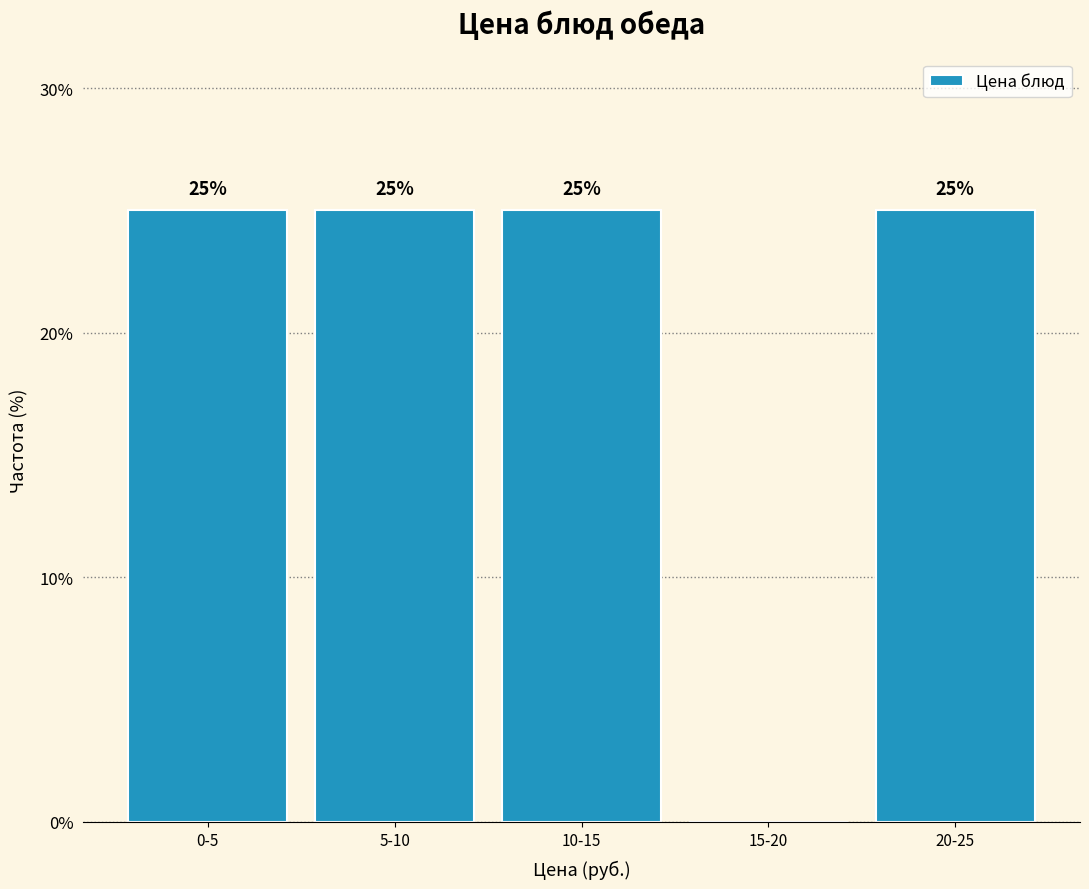

Reading right to left, transcribe all the data shown in this chart.

20-25=25	15-20=0	10-15=25	5-10=25	0-5=25